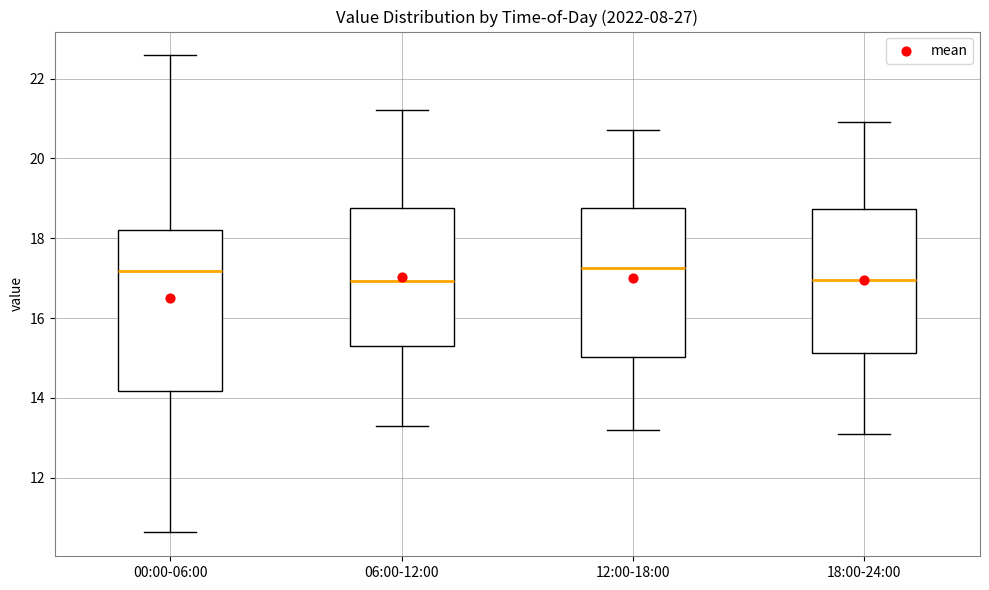

Reading left to right, read every box against the y-axis: the position of its median line, the range the box covers, and the ends of its whiskers. The values are not printed on the chart, so give them approximately, as read against the axis.

00:00-06:00: median 17.2, box 14.2 to 18.2, whiskers 10.6 to 22.6
06:00-12:00: median 17.0, box 15.4 to 18.8, whiskers 13.4 to 21.2
12:00-18:00: median 17.2, box 15.0 to 18.8, whiskers 13.2 to 20.8
18:00-24:00: median 17.0, box 15.2 to 18.8, whiskers 13.2 to 21.0